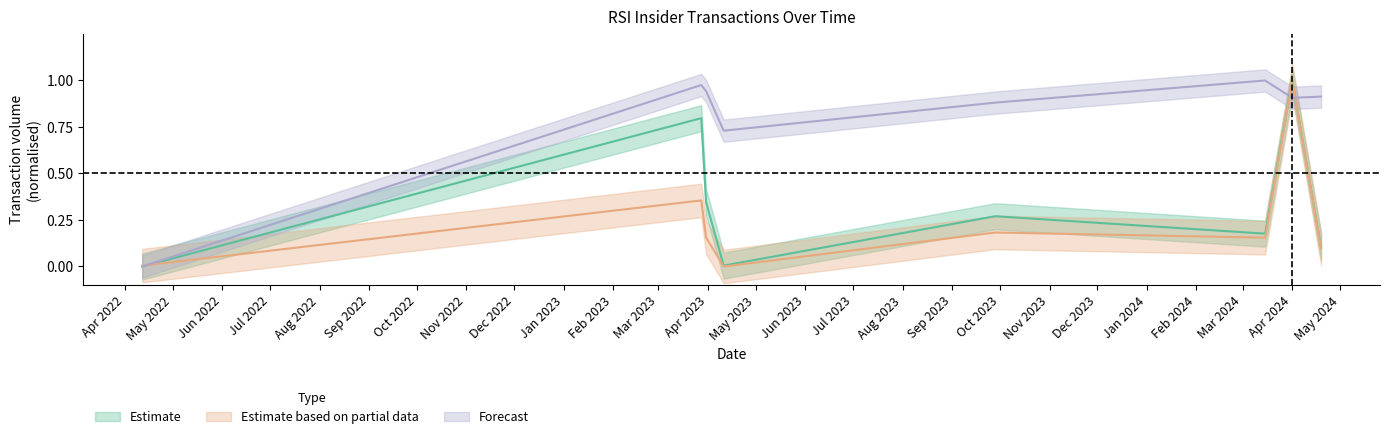

At how many categories does at least one series exceed 0?

8